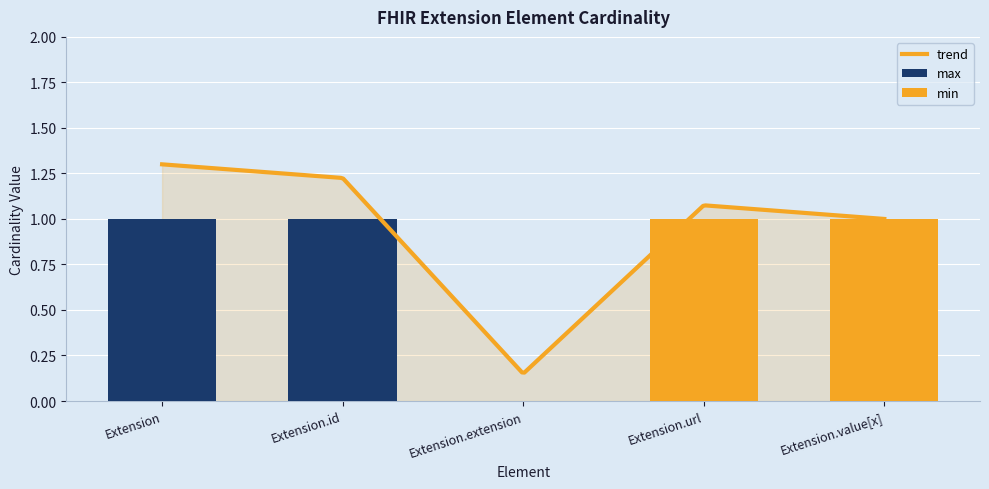

How many positive values does the min series have?

2